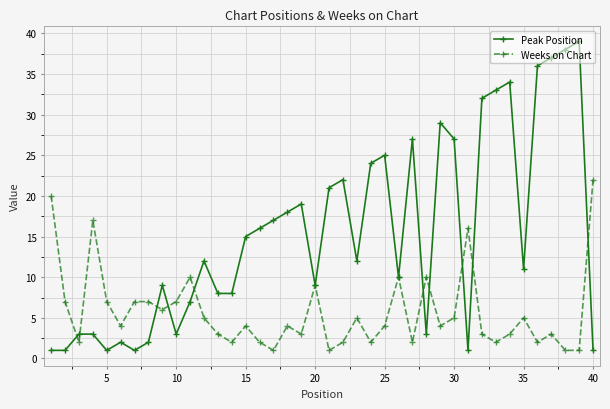

What are all the series names shown in the legend?

Peak Position, Weeks on Chart